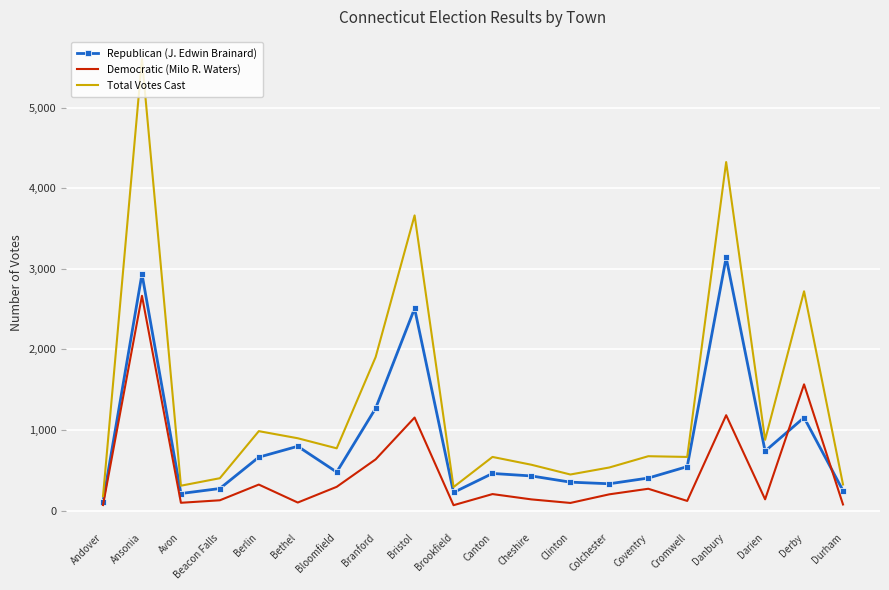

What is the difference between the maximum and second lowest values in the Democratic (Milo R. Waters) series?

2597